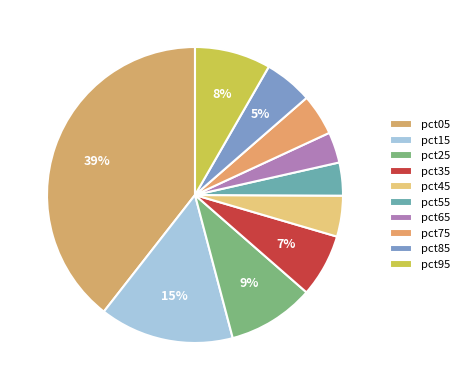

Count the number of slices in the pie.

10